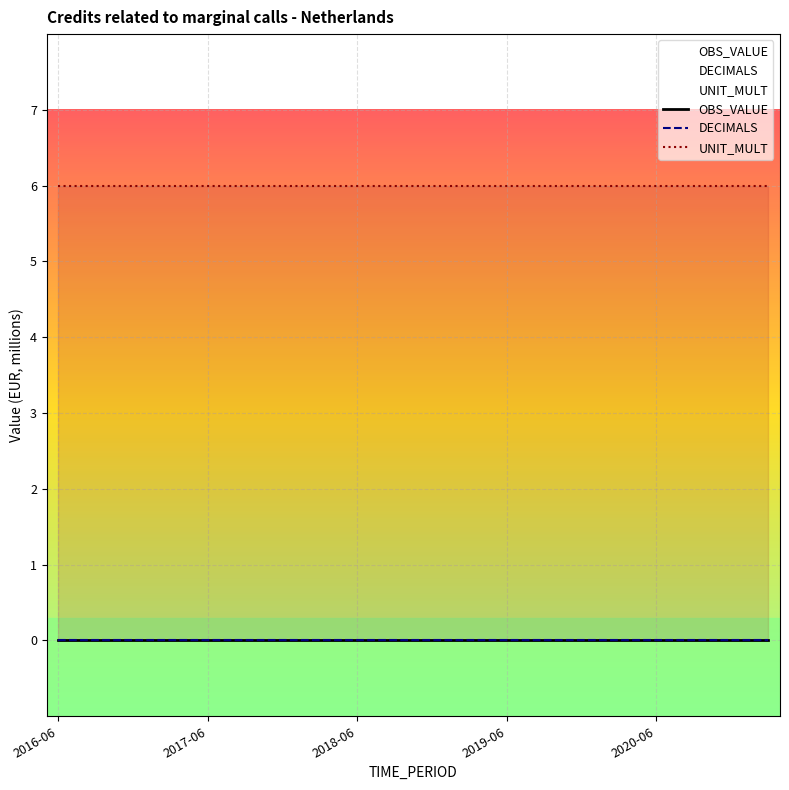

What is the total value across all series at 2017-06?

6